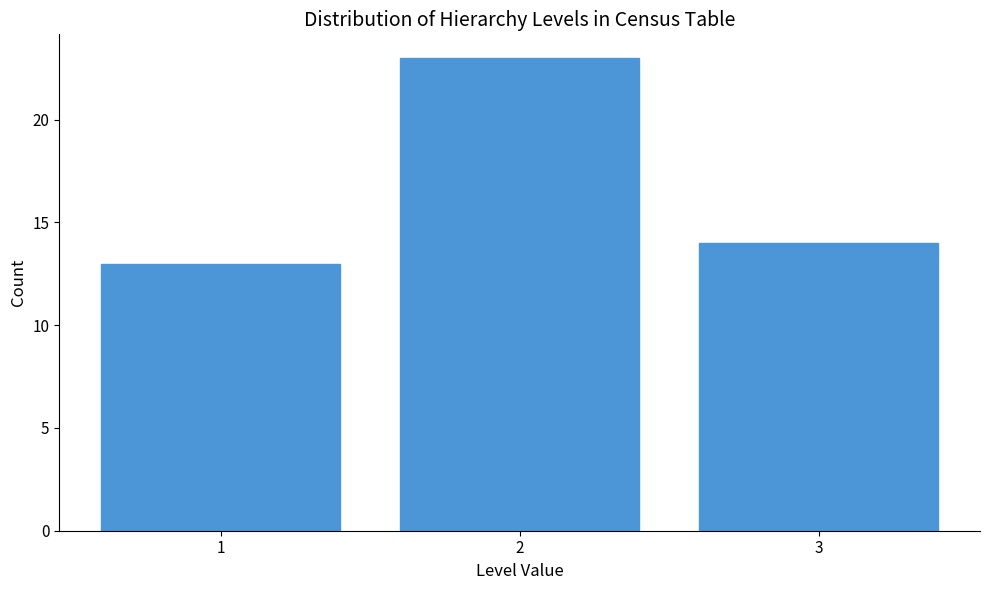

Reading left to right, extract all data points from this chart.

13	23	14